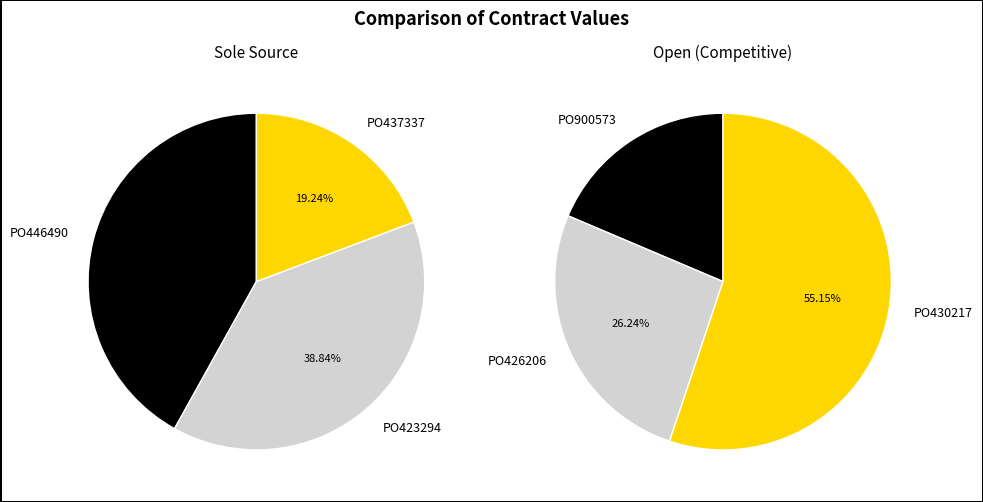

How many segments does this pie chart have?

3